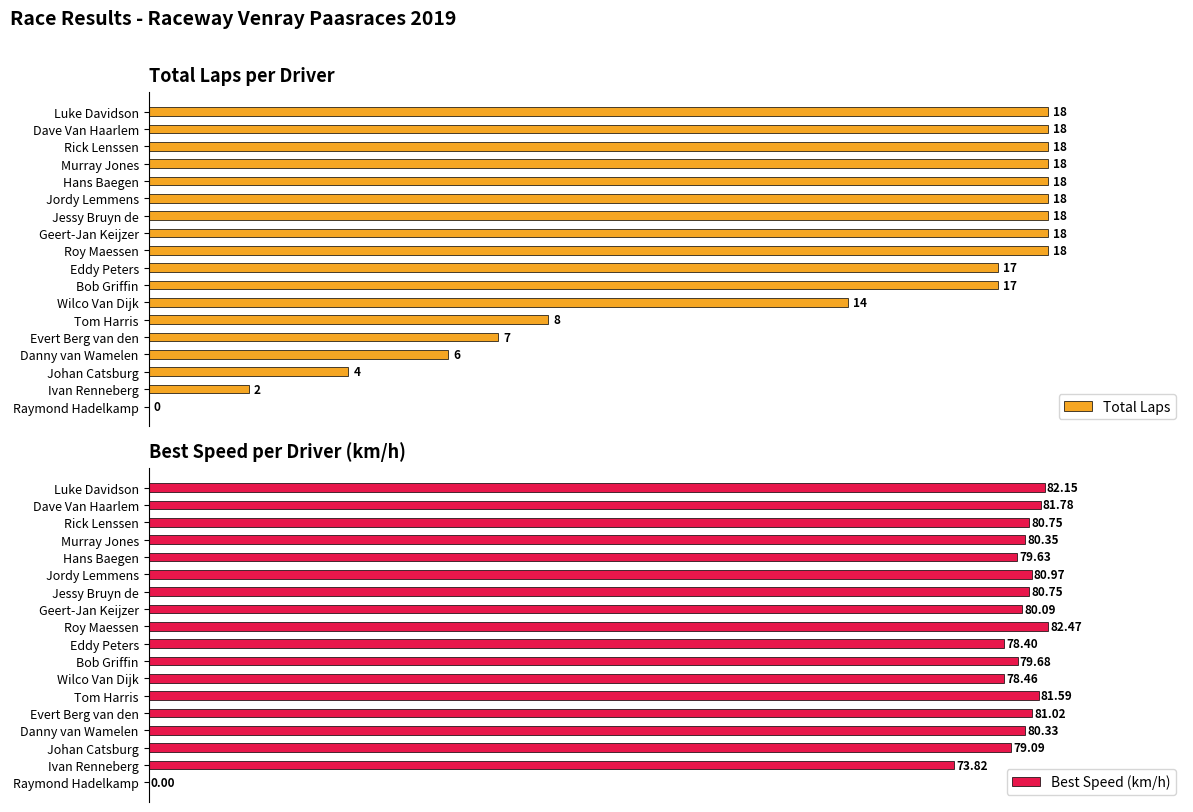

Which category has the highest value in the Best Speed (km/h) series?

Roy Maessen